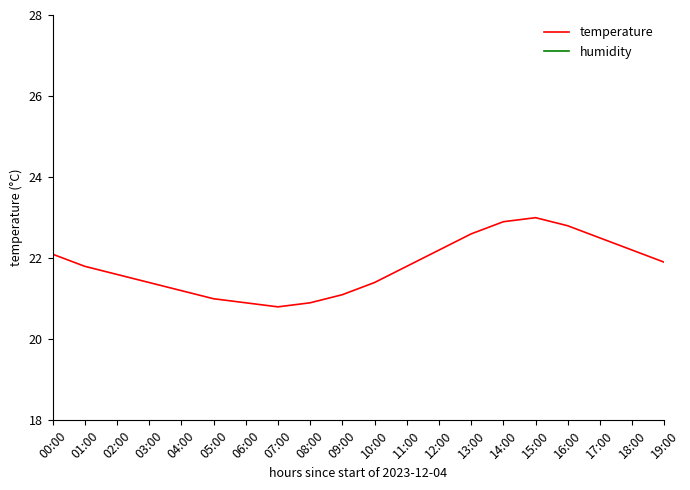

Reading left to right, transcribe all the data shown in this chart.

temperature: 22.1	21.8	21.6	21.4	21.2	21.0	20.9	20.8	20.9	21.1	21.4	21.8	22.2	22.6	22.9	23.0	22.8	22.5	22.2	21.9
humidity: 99.9	99.9	99.9	99.9	99.8	99.7	99.6	99.5	99.4	99.3	99.2	99.1	99.0	98.9	98.8	98.9	99.0	99.2	99.5	99.7